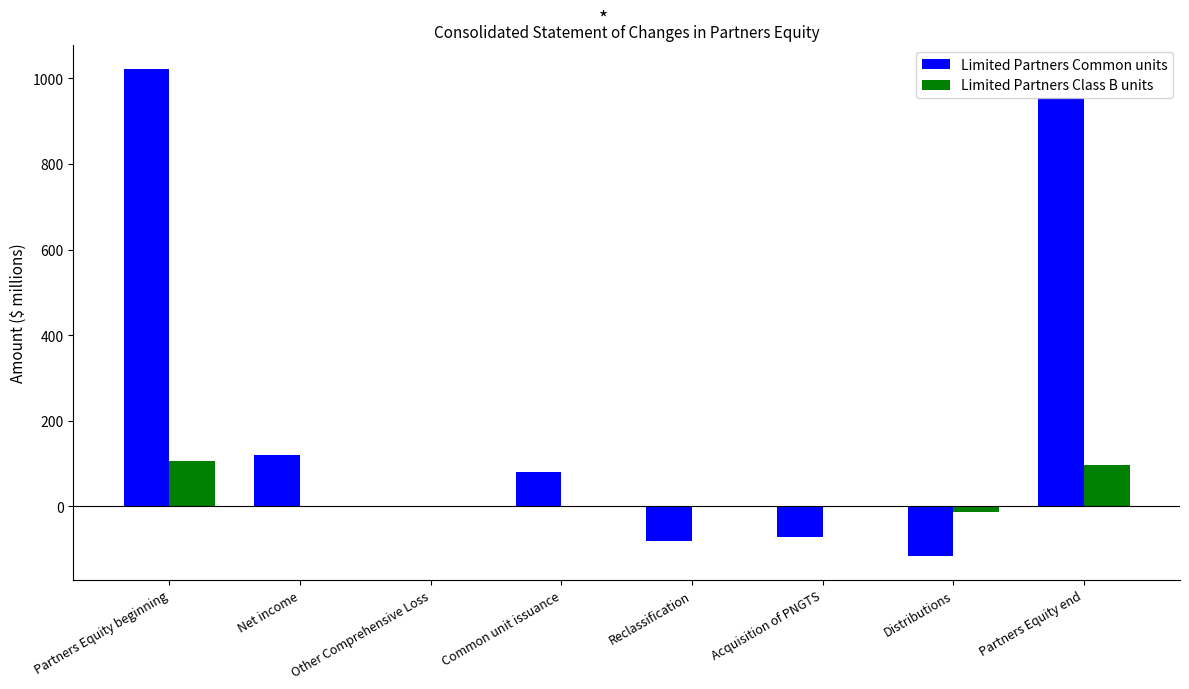

What is the sum of the Limited Partners Common units values at Partners Equity beginning and Other Comprehensive Loss?

1021